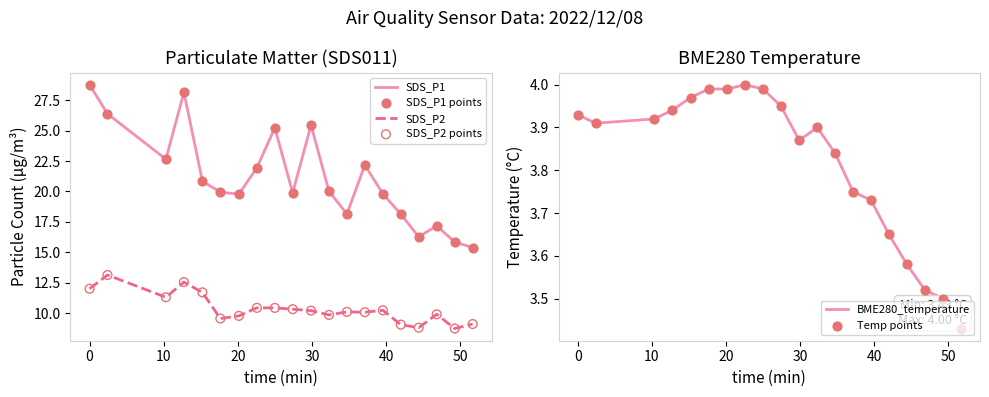

True or false: SDS_P1 and SDS_P2 intersect in this chart.

False